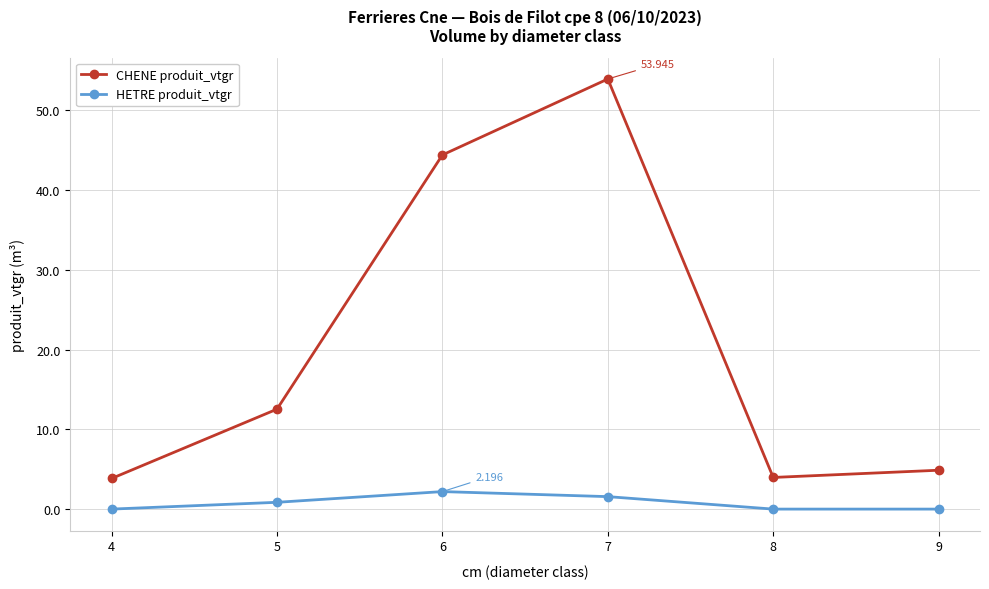

What is the average value of the CHENE produit_vtgr series?

20.6